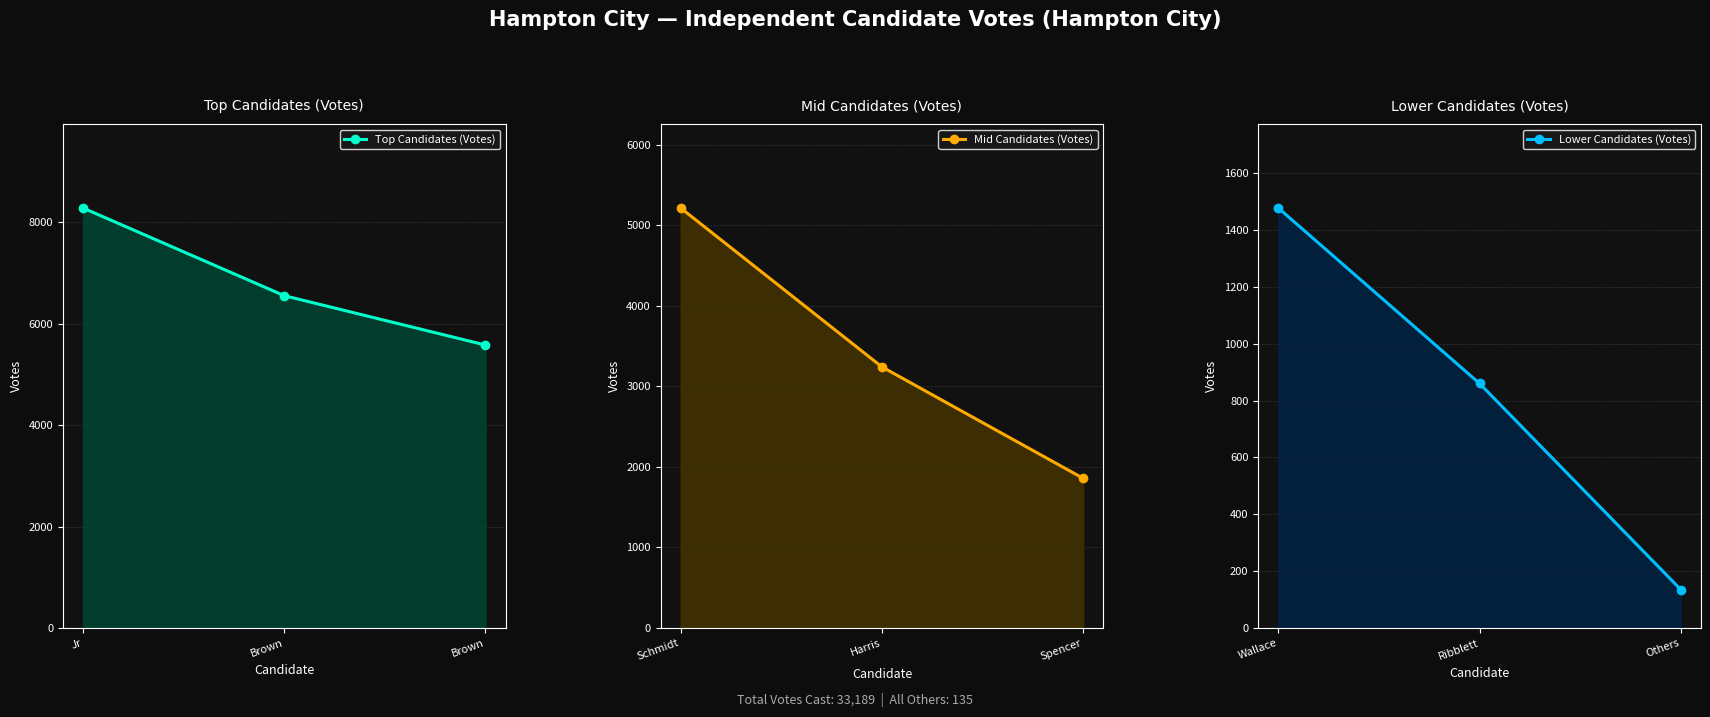

What is the maximum value shown in the chart?

8278